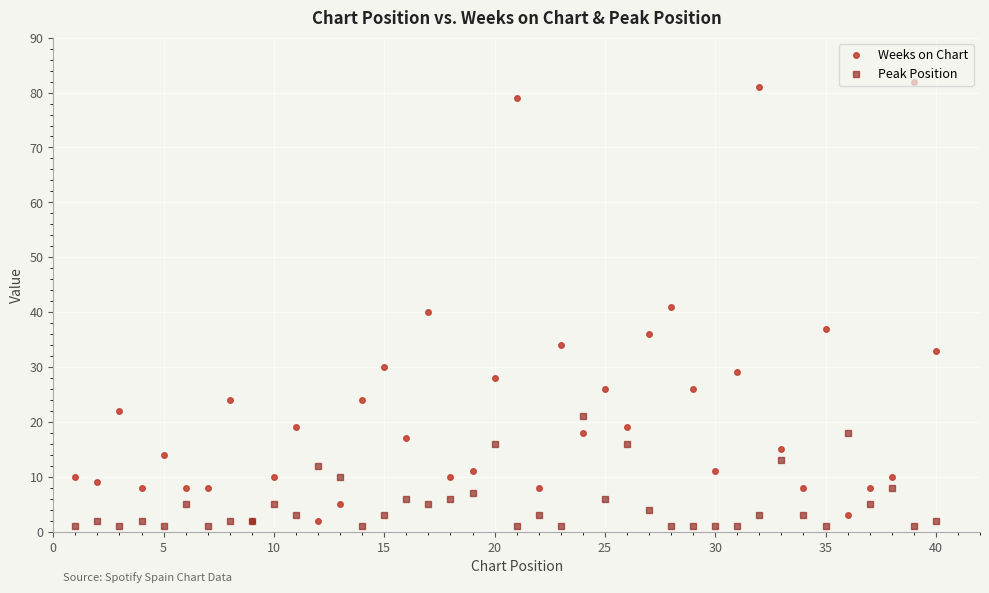

List the series in order of their overall mean, highest first.

Weeks on Chart, Peak Position